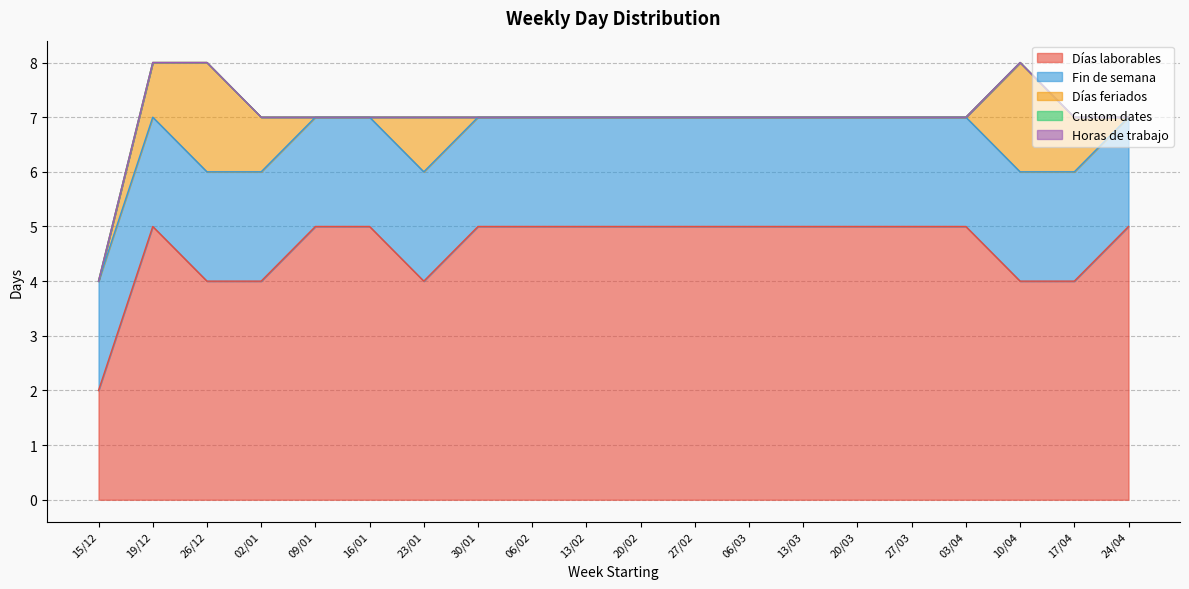

Reading left to right, list all the values displayed in this chart.

Días laborables: 2	5	4	4	5	5	4	5	5	5	5	5	5	5	5	5	5	4	4	5
Fin de semana: 2	2	2	2	2	2	2	2	2	2	2	2	2	2	2	2	2	2	2	2
Días feriados: 0	1	2	1	0	0	1	0	0	0	0	0	0	0	0	0	0	2	1	0
Custom dates: 0	0	0	0	0	0	0	0	0	0	0	0	0	0	0	0	0	0	0	0
Horas de trabajo: 0	0	0	0	0	0	0	0	0	0	0	0	0	0	0	0	0	0	0	0